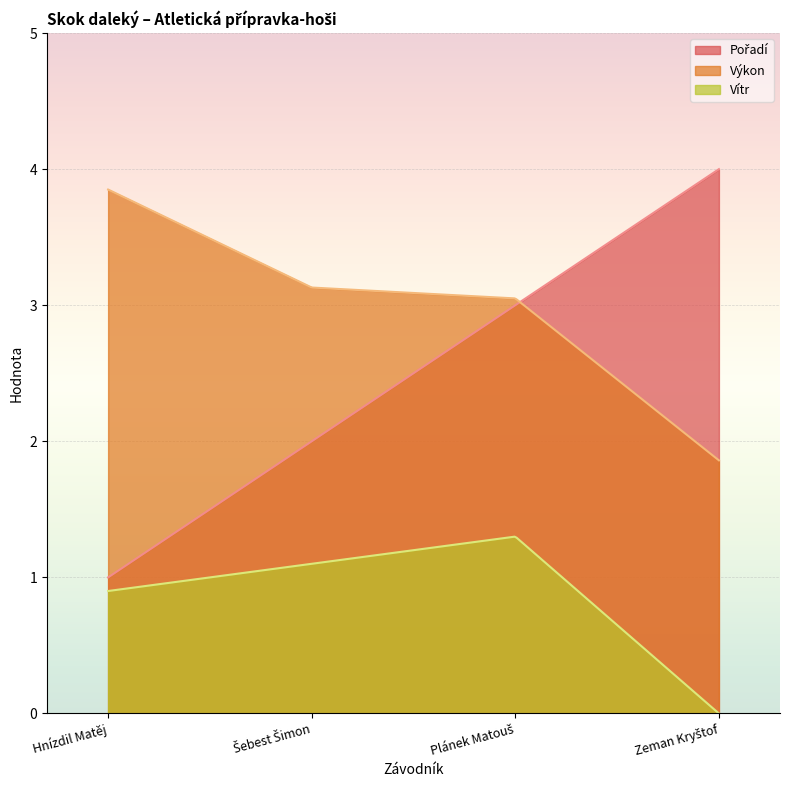

True or false: Výkon and Vítr cross at least once.

False